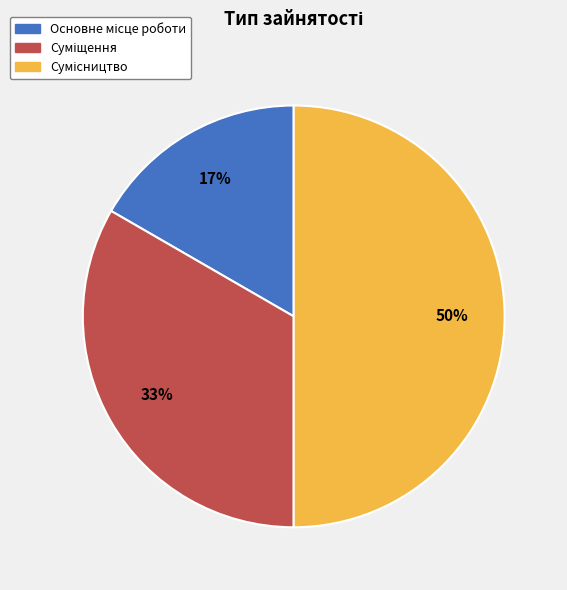

To the nearest percent, what is the difference between the largest and smallest slice percentages?

33%